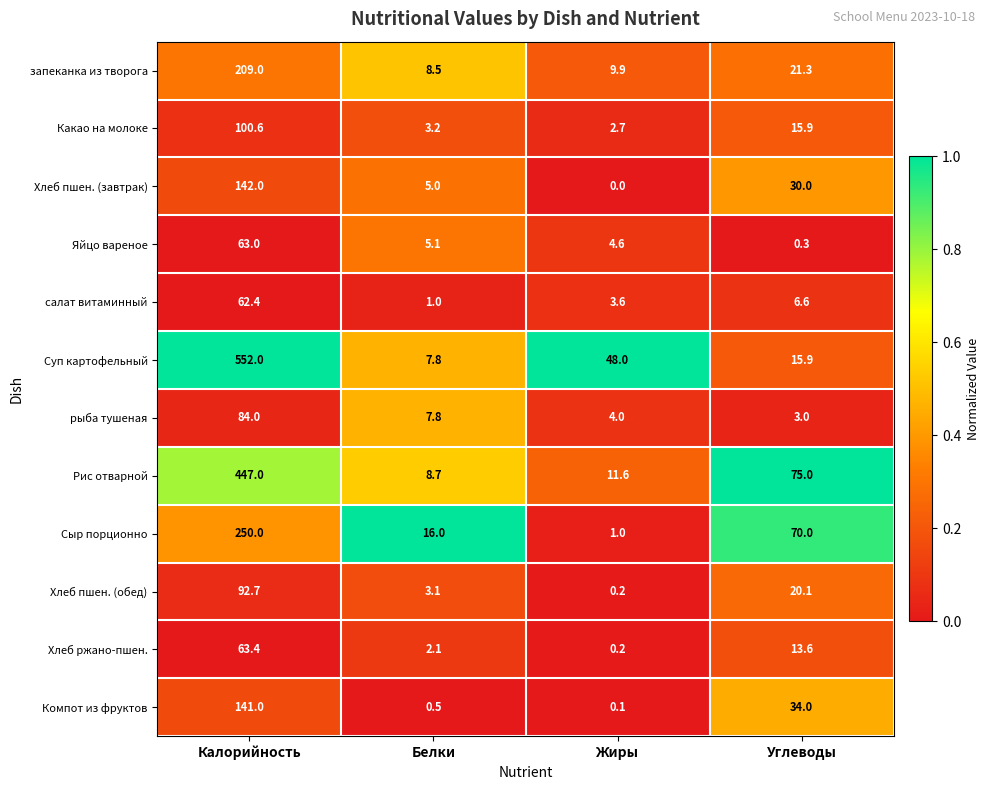

What is the total value across all series at Калорийность?

2207.1